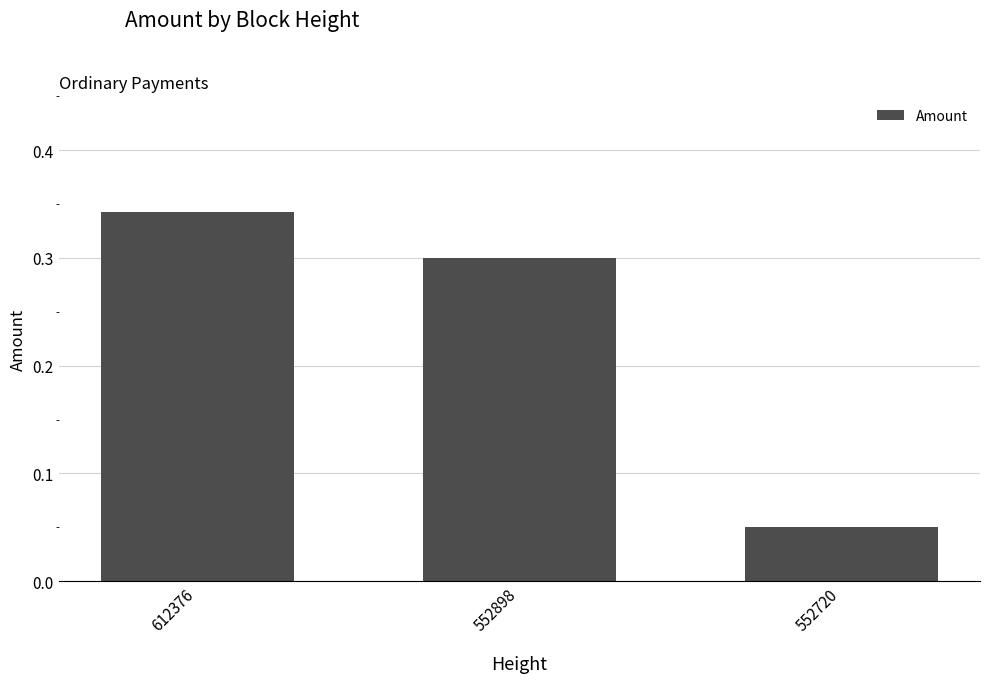

Which label corresponds to the largest value in the chart?

612376